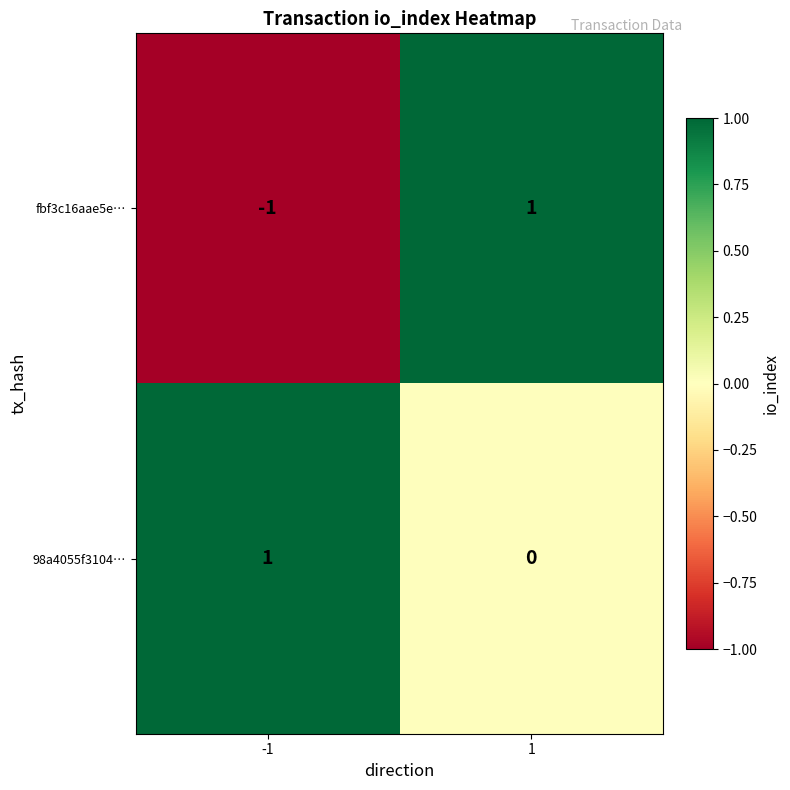

Reading left to right, extract all data points from this chart.

fbf3c16aae5e…: -1	1
98a4055f3104…: 1	0